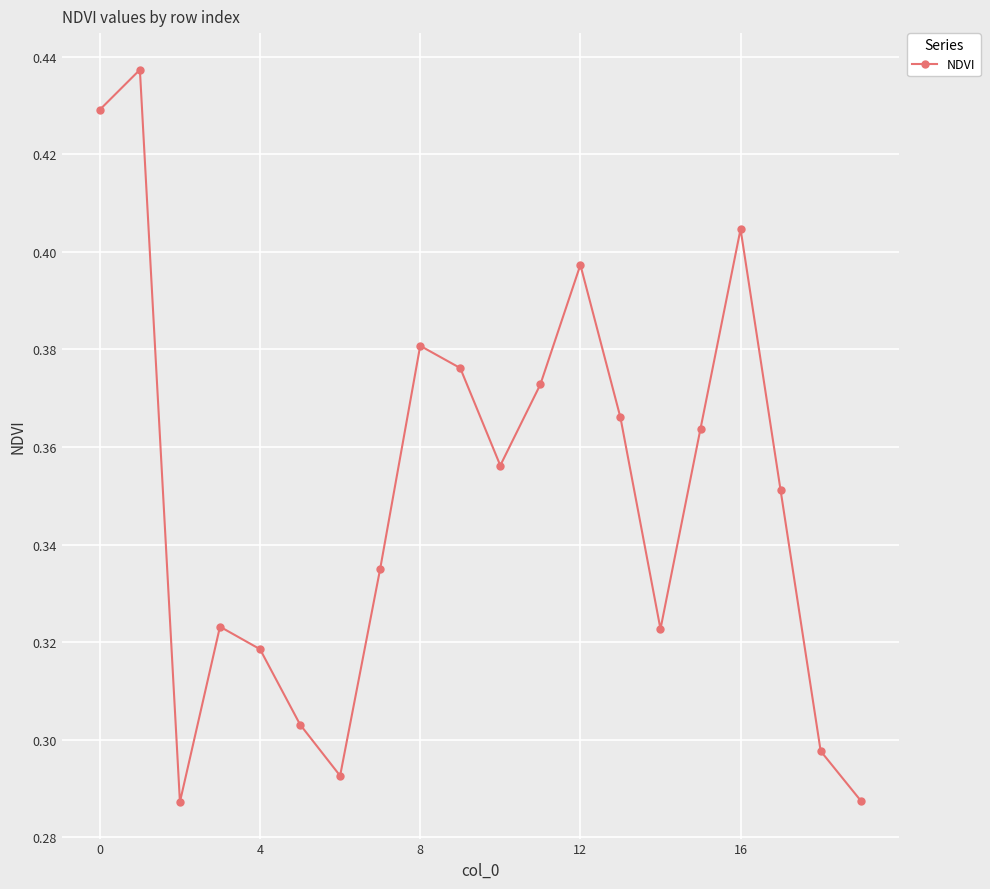

True or false: there are more than 1 points higher than both neighbors.

True